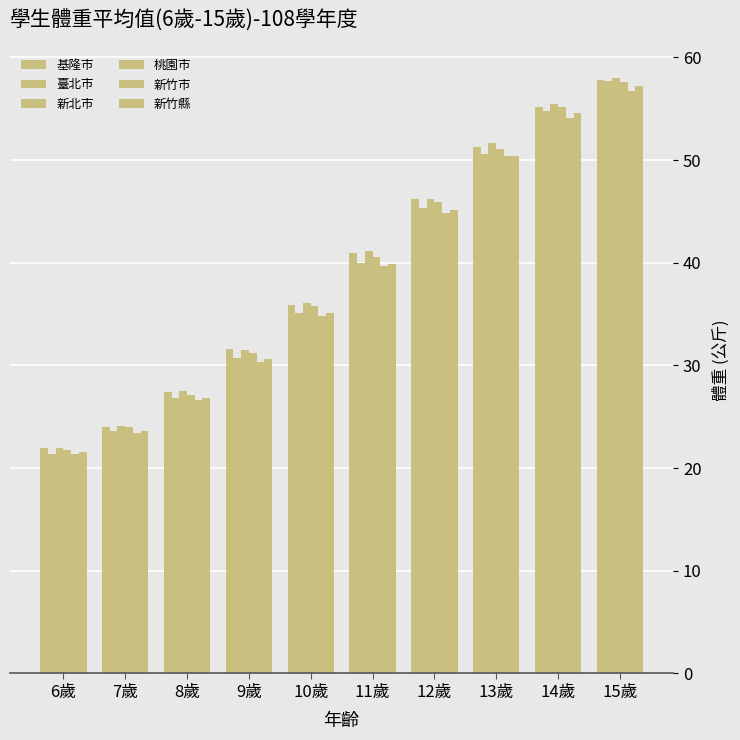

What is the difference between the maximum and minimum values in the 臺北市 series?

36.3